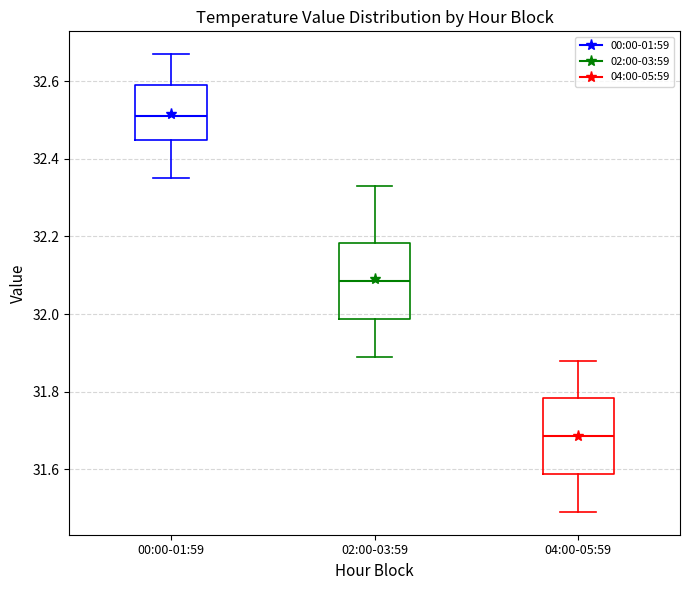

Where does the lower whisker of the box for 02:00-03:59 end on the y-axis? The values are not printed on the chart, so give them approximately, as read against the axis.

31.90